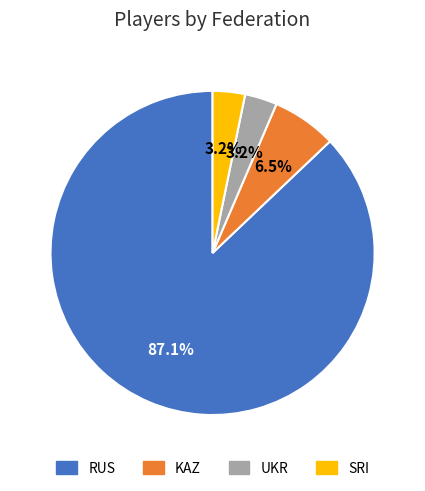

To the nearest percent, what is the average slice percentage?

25%